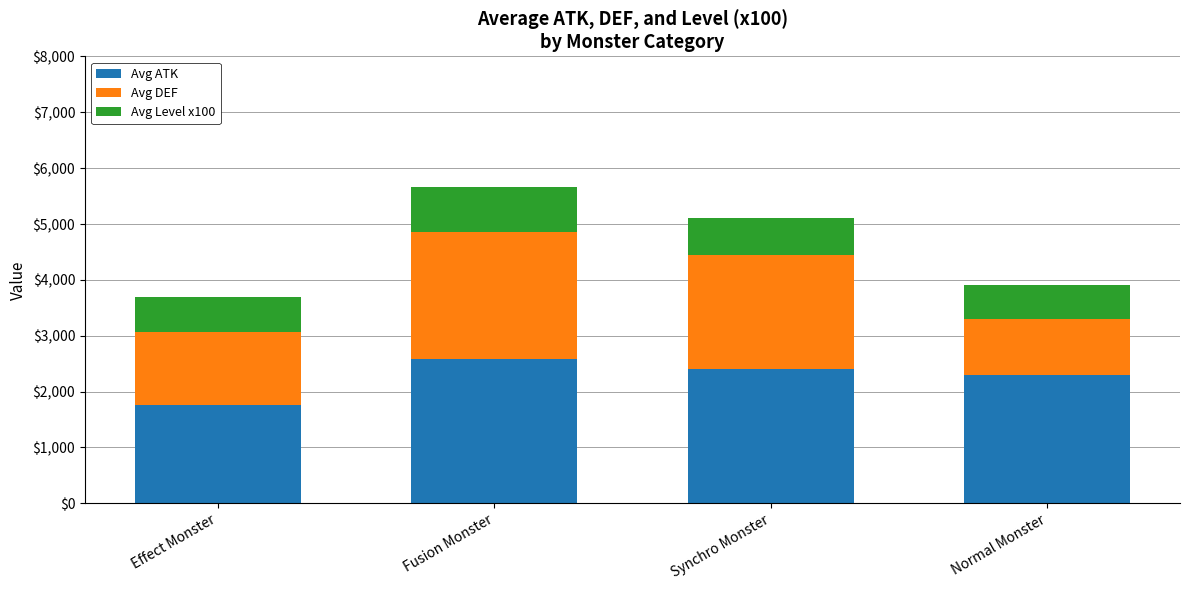

Is it true that Avg ATK equals 1153 at Effect Monster?

False